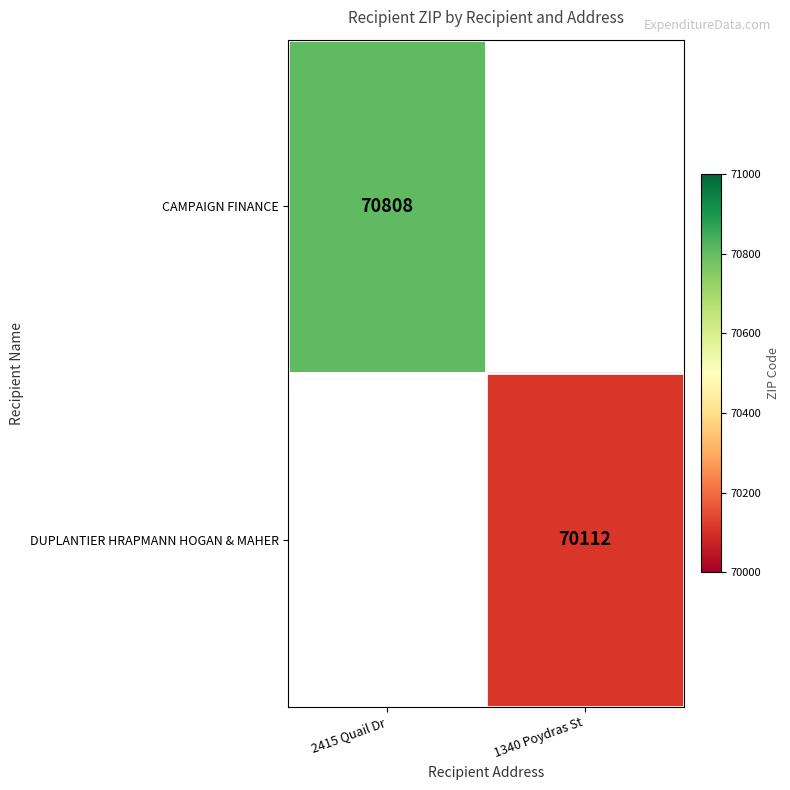

The value of DUPLANTIER HRAPMANN HOGAN & MAHER at 1340 Poydras St is 70112. True or false?

True